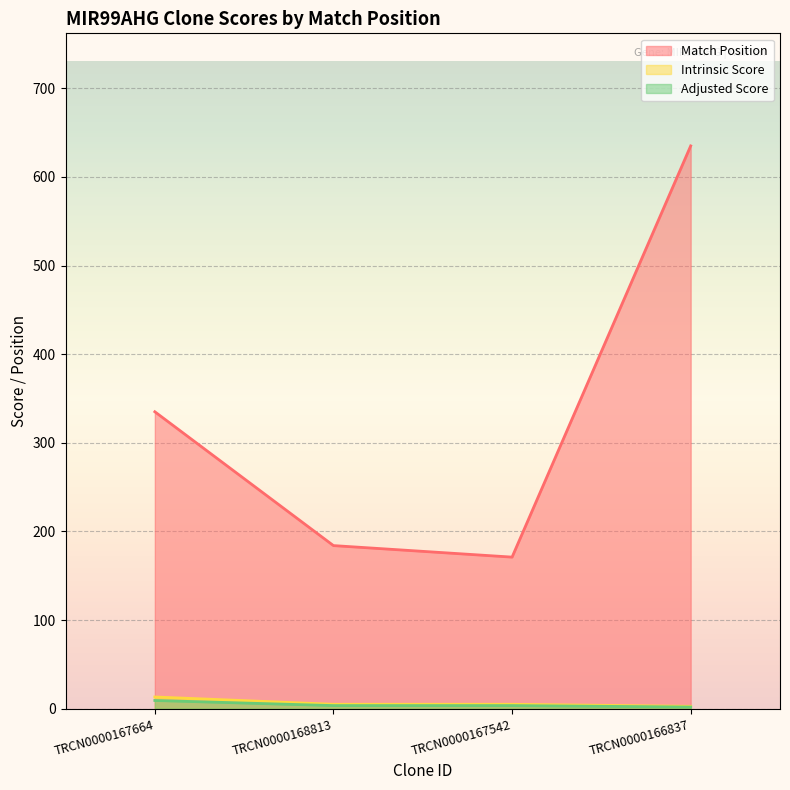

Reading right to left, extract all data points from this chart.

Match Position: TRCN0000166837=635.0	TRCN0000167542=171.0	TRCN0000168813=184.0	TRCN0000167664=335.0
Intrinsic Score: TRCN0000166837=2.6	TRCN0000167542=5.0	TRCN0000168813=5.0	TRCN0000167664=13.2
Adjusted Score: TRCN0000166837=1.8	TRCN0000167542=3.5	TRCN0000168813=3.5	TRCN0000167664=9.2